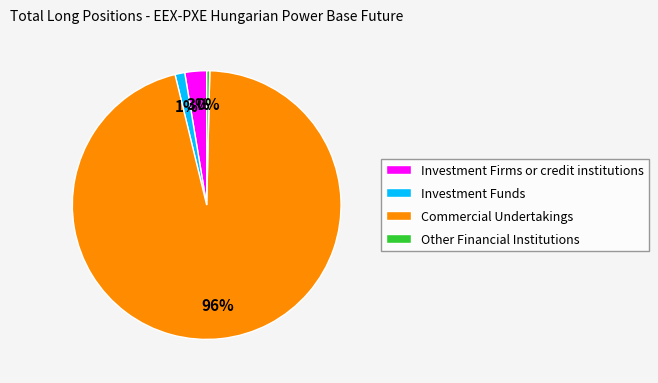

Count the number of slices in the pie.

4